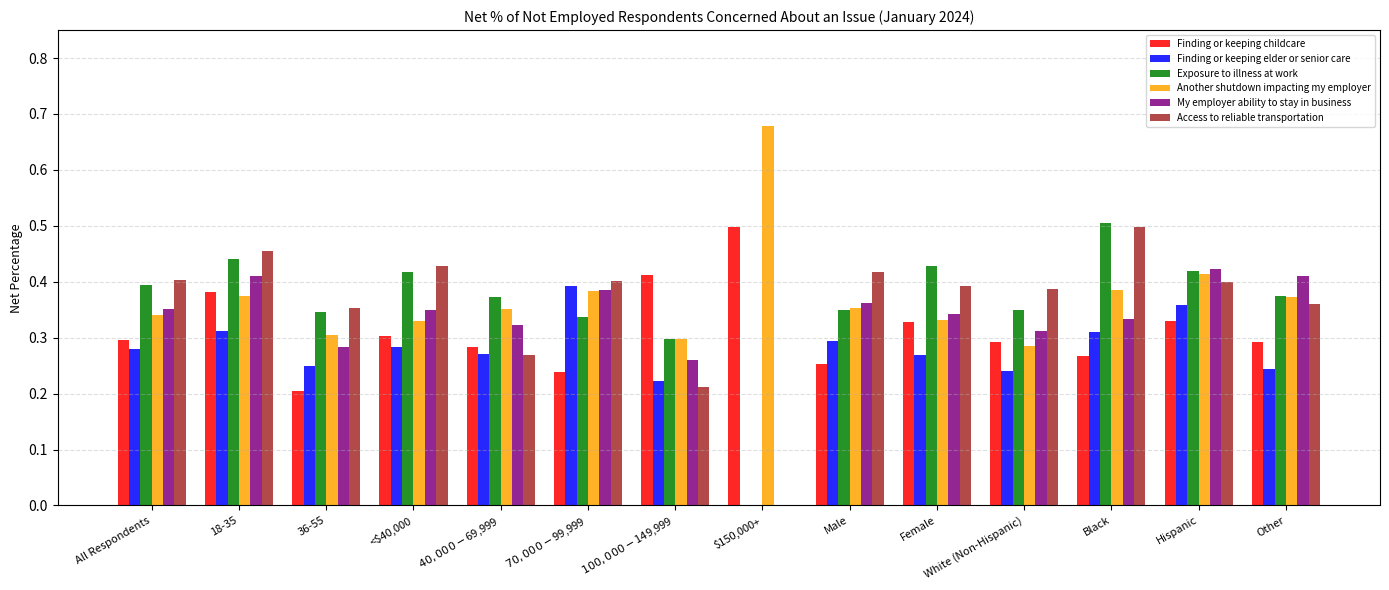

How many groups of bars are there?

14